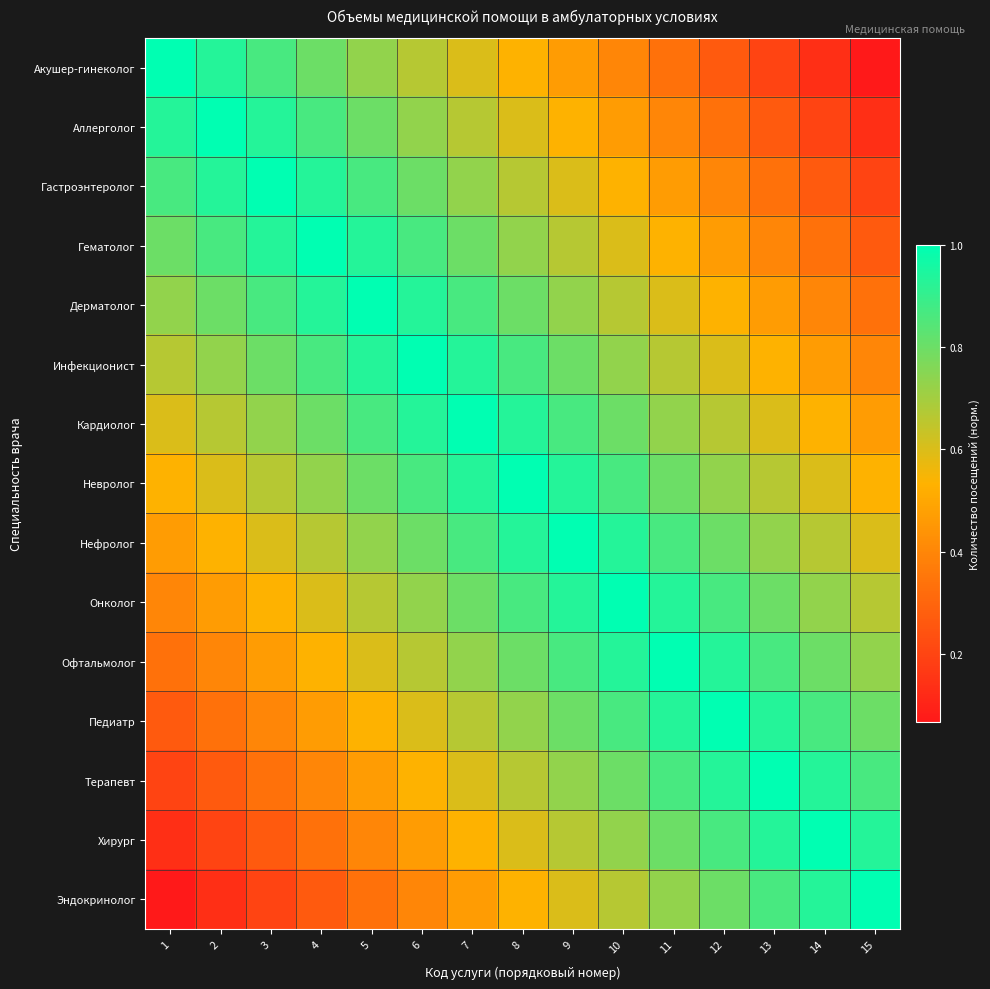

At which category is the sum across all series the highest?

8